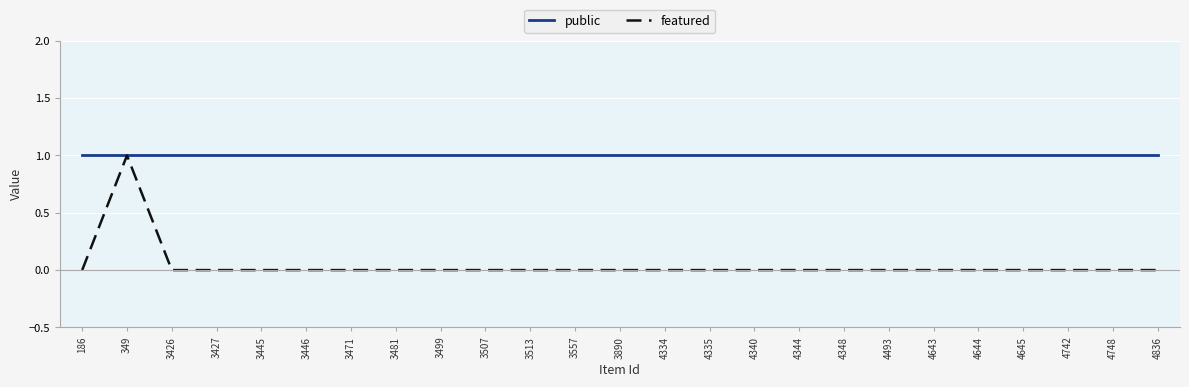

Rank the series at 3513 from highest to lowest value.

public, featured